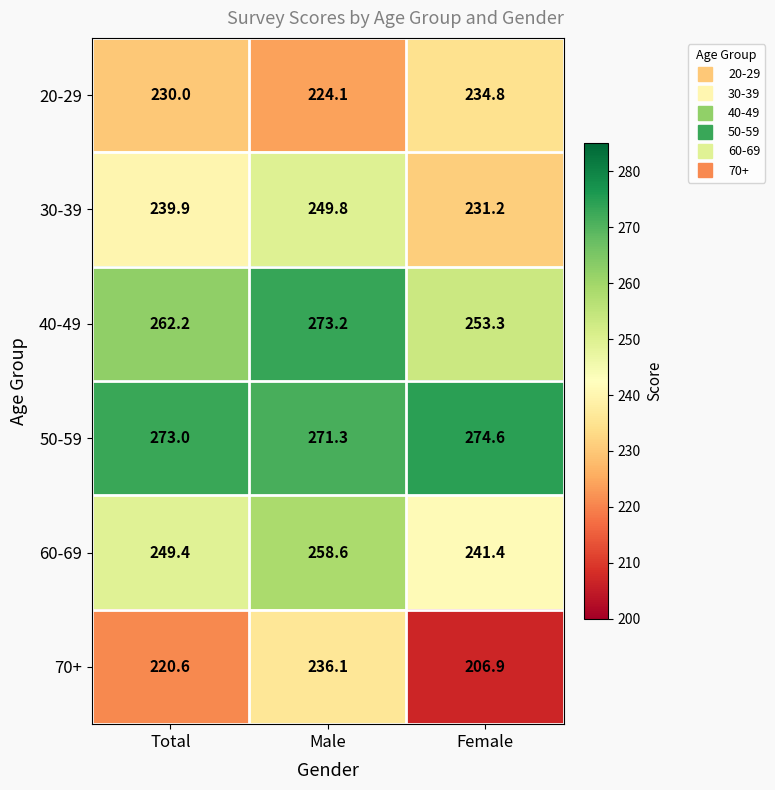

At how many categories does at least one series exceed 253?

3